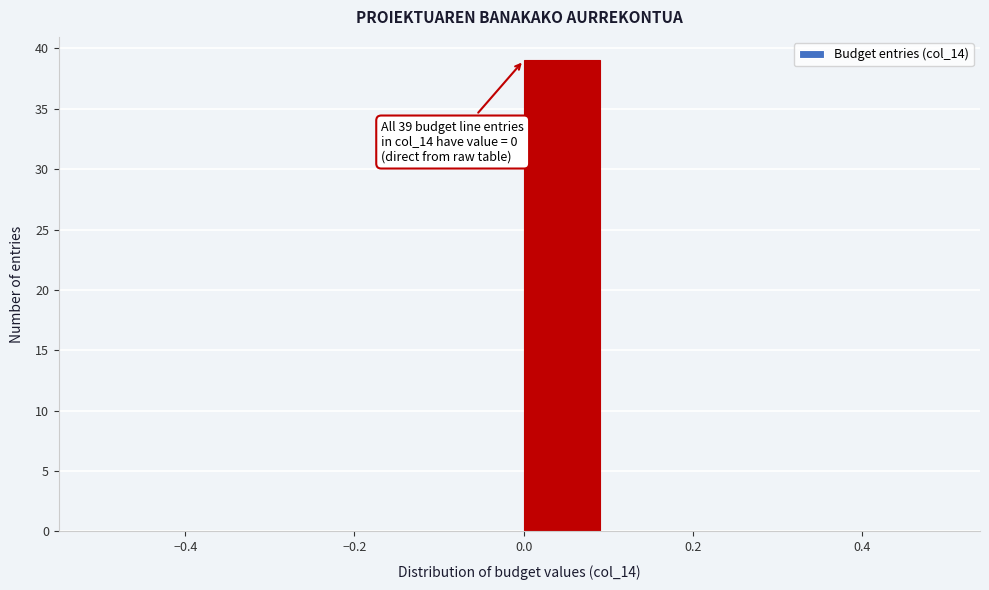

Over which range of the x-axis is the bar tallest?

0.0 to 0.1